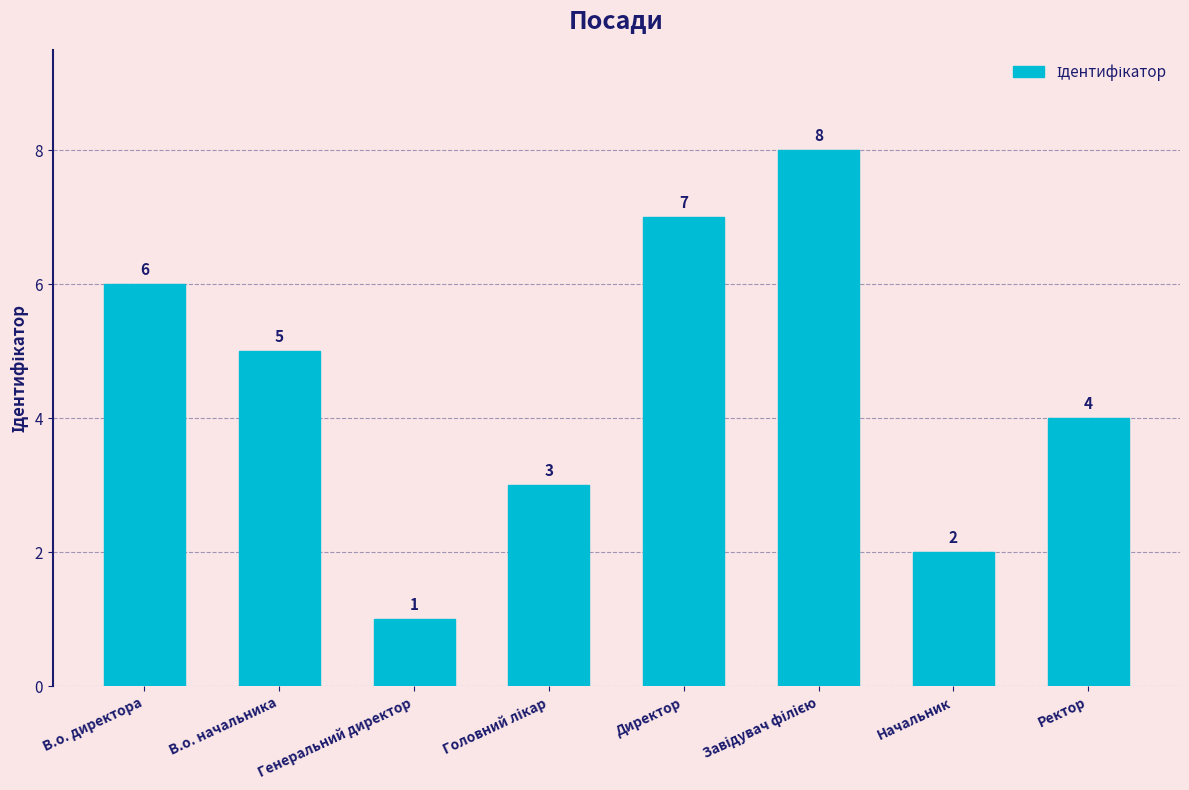

Count the number of data series in this chart.

1